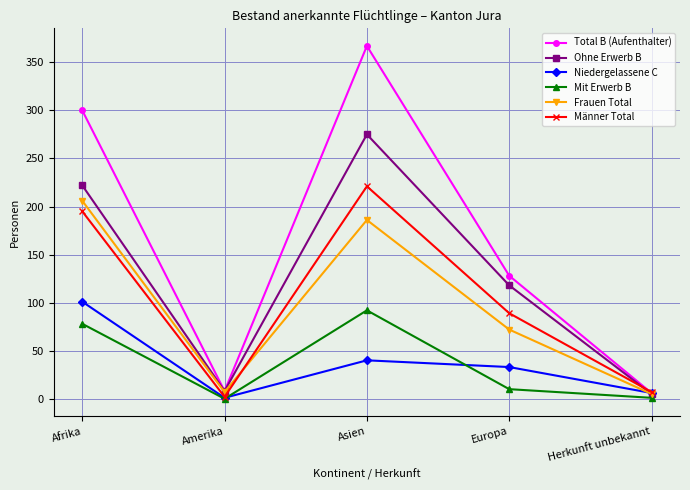

Which series has the widest spread of values?

Total B (Aufenthalter)